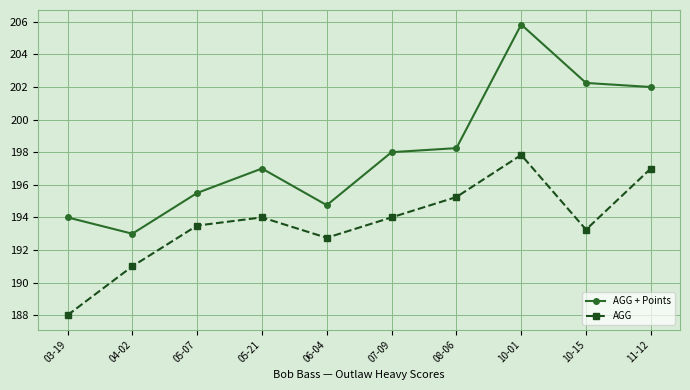

Count the number of categories in the chart.

10